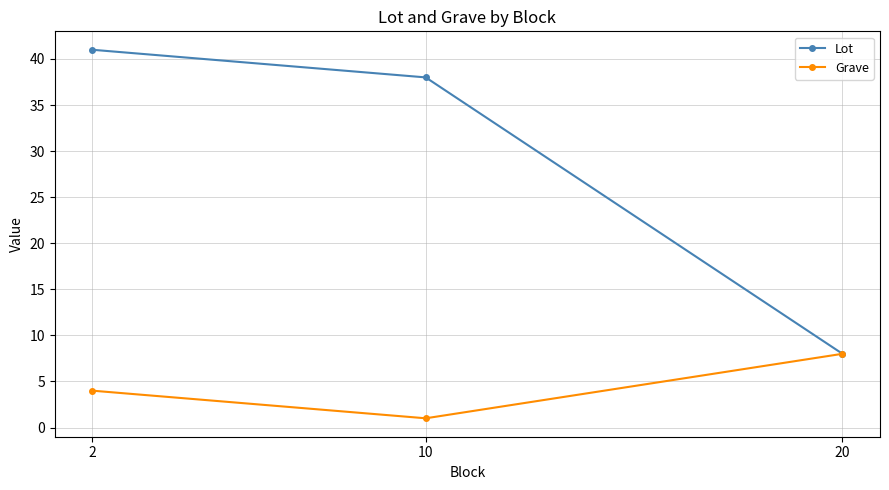

What is the sum of all Grave values?

13